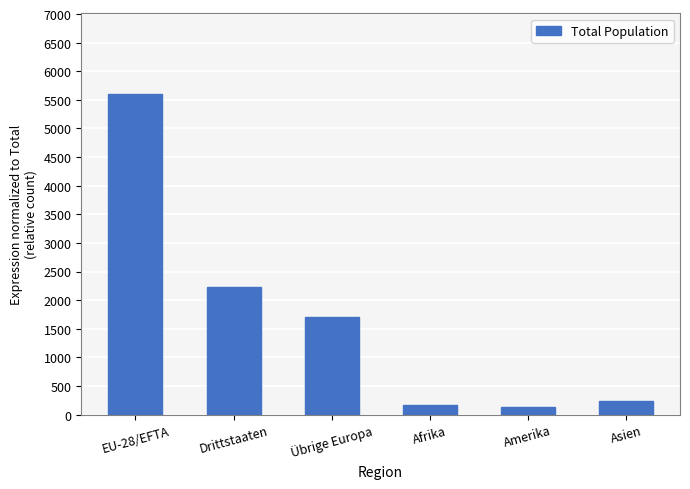

Does the chart contain stacked bars?

No